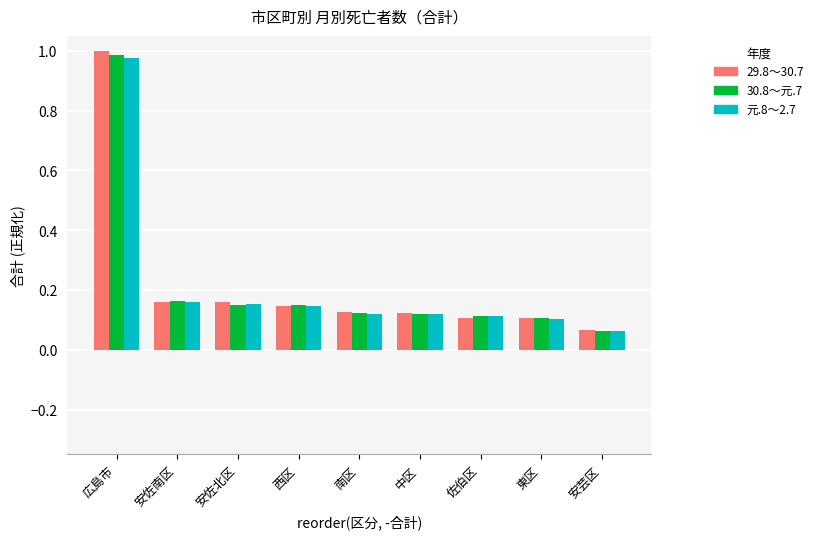

At which label is 30.8～元.7 closest to 0?

安芸区